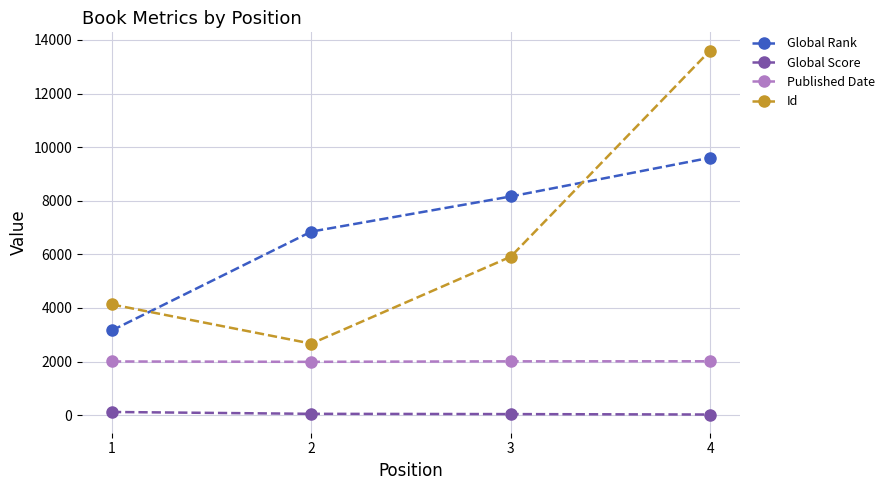

At which label does Global Score first exceed 50?

1